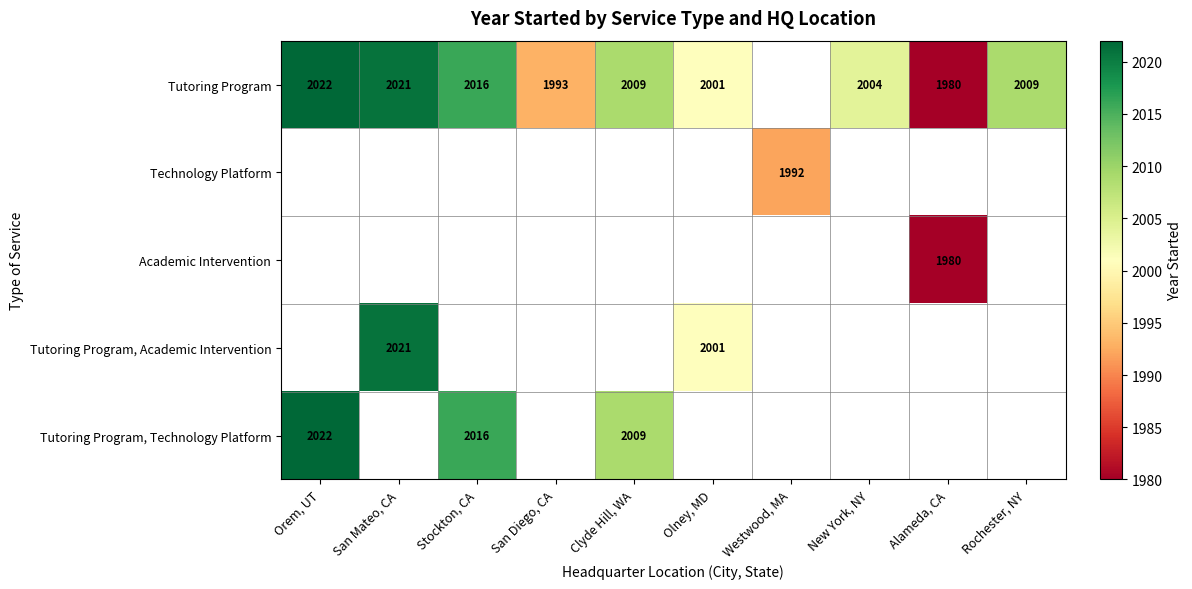

True or false: Tutoring Program, Academic Intervention has a value of 2940 at San Mateo, CA.

False